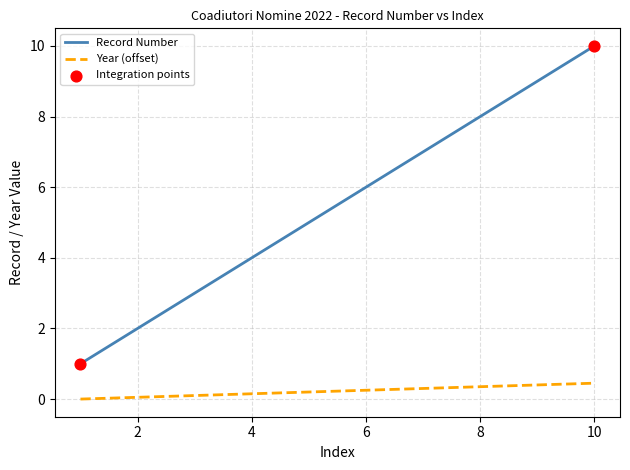

Which series has the widest spread of values?

Record Number